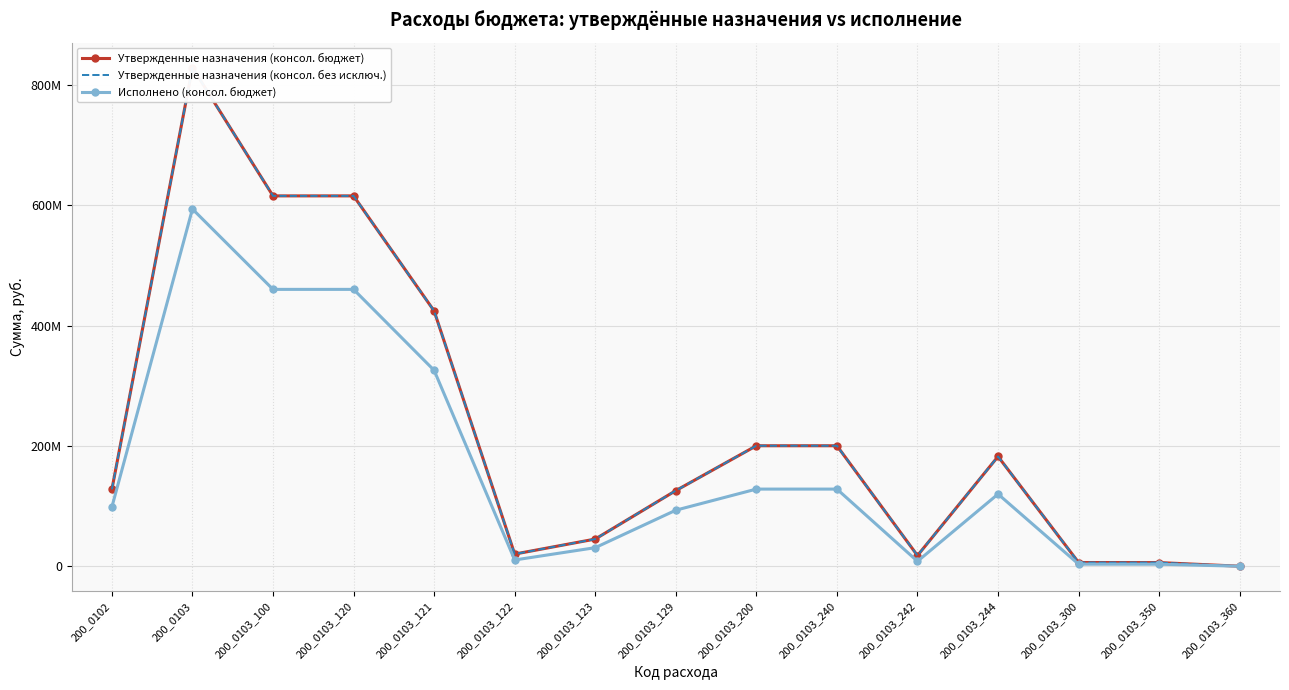

What is the difference between the maximum and second lowest values in the Исполнено (консол. бюджет) series?

590287945.9